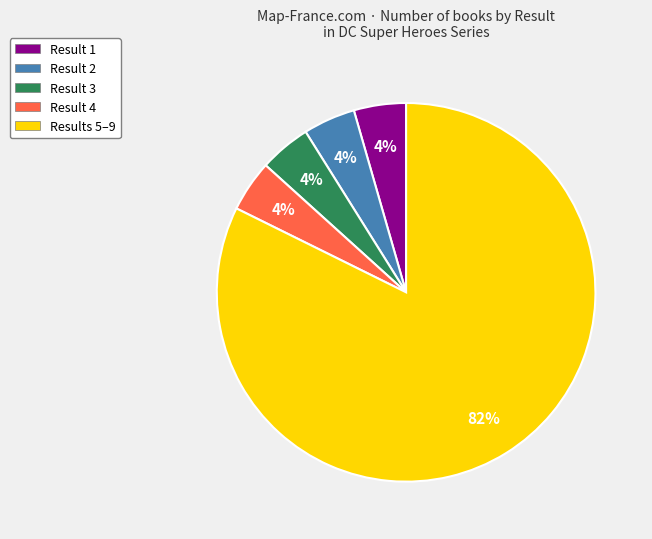

Is it true that Result 3 is 4% of the pie?

True